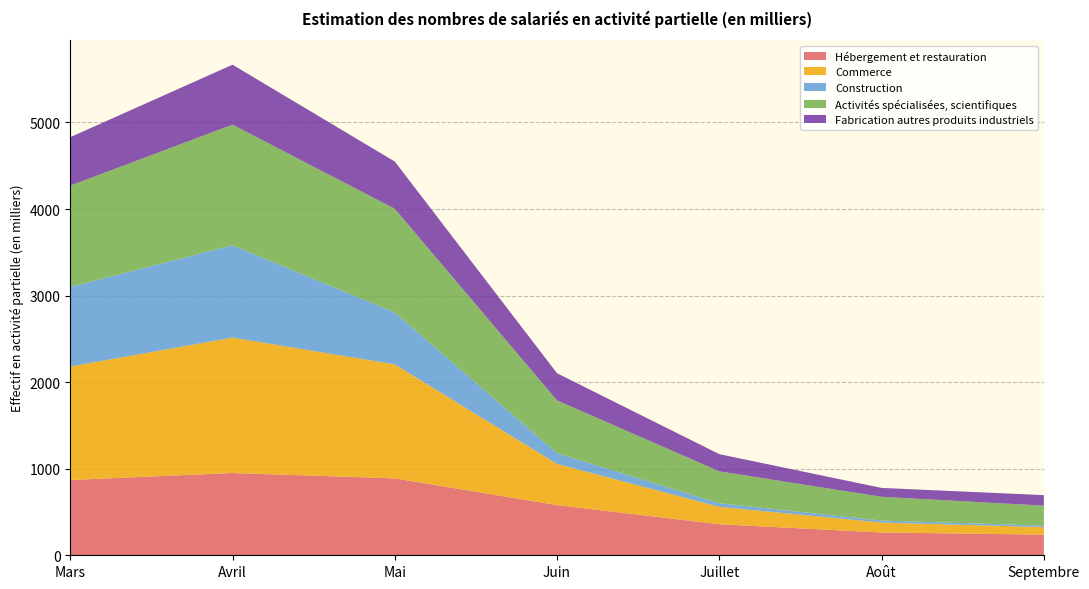

Reading left to right, extract all data points from this chart.

Hébergement et restauration: Mars=869.5	Avril=950.4	Mai=888.6	Juin=579.4	Juillet=358.8	Août=263.2	Septembre=238.4
Commerce: Mars=1310.7	Avril=1564.6	Mai=1316.7	Juin=475.9	Juillet=200.9	Août=115.0	Septembre=87.4
Construction: Mars=920.4	Avril=1066.6	Mai=600.3	Juin=124.5	Juillet=41.9	Août=22.3	Septembre=18.1
Activités spécialisées, scientifiques: Mars=1170.1	Avril=1393.2	Mai=1197.7	Juin=609.3	Juillet=368.1	Août=275.1	Septembre=229.4
Fabrication autres produits industriels: Mars=559.3	Avril=692.9	Mai=545.9	Juin=313.6	Juillet=198.7	Août=102.6	Septembre=121.6